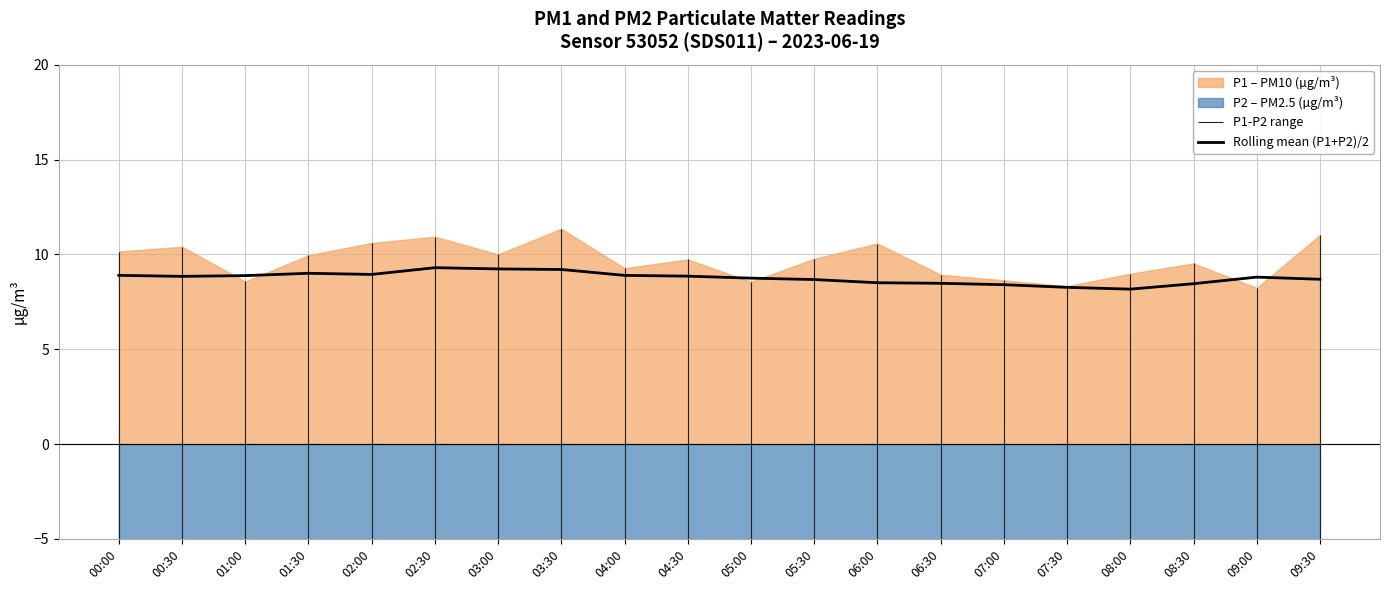

What is the smallest value displayed?

8.2